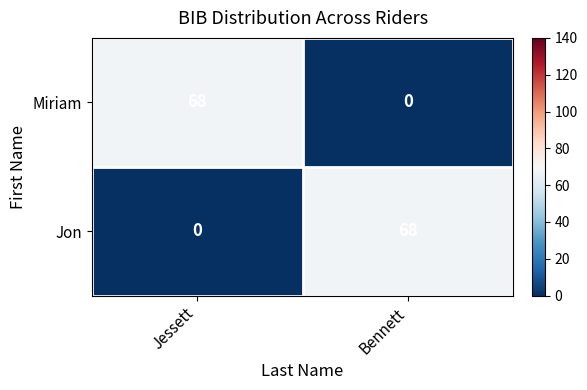

Reading left to right, transcribe all the data shown in this chart.

Miriam: 68	0
Jon: 0	68